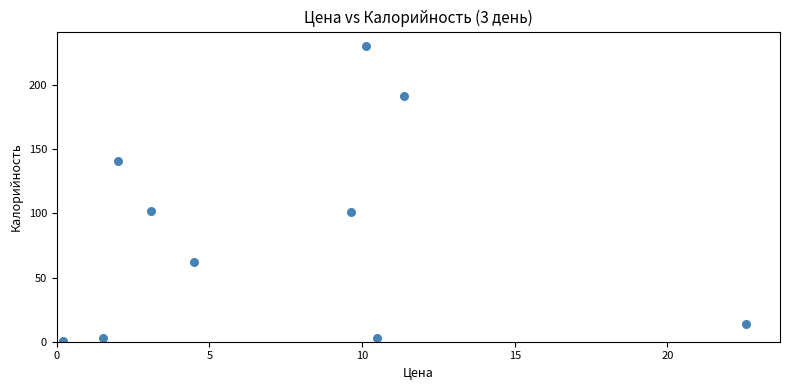

What is the range of Y values (max minus min)?

229.9